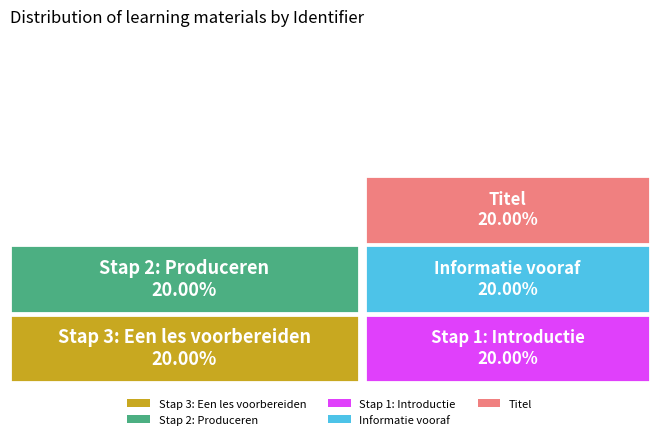

How many slices are in this pie chart?

5